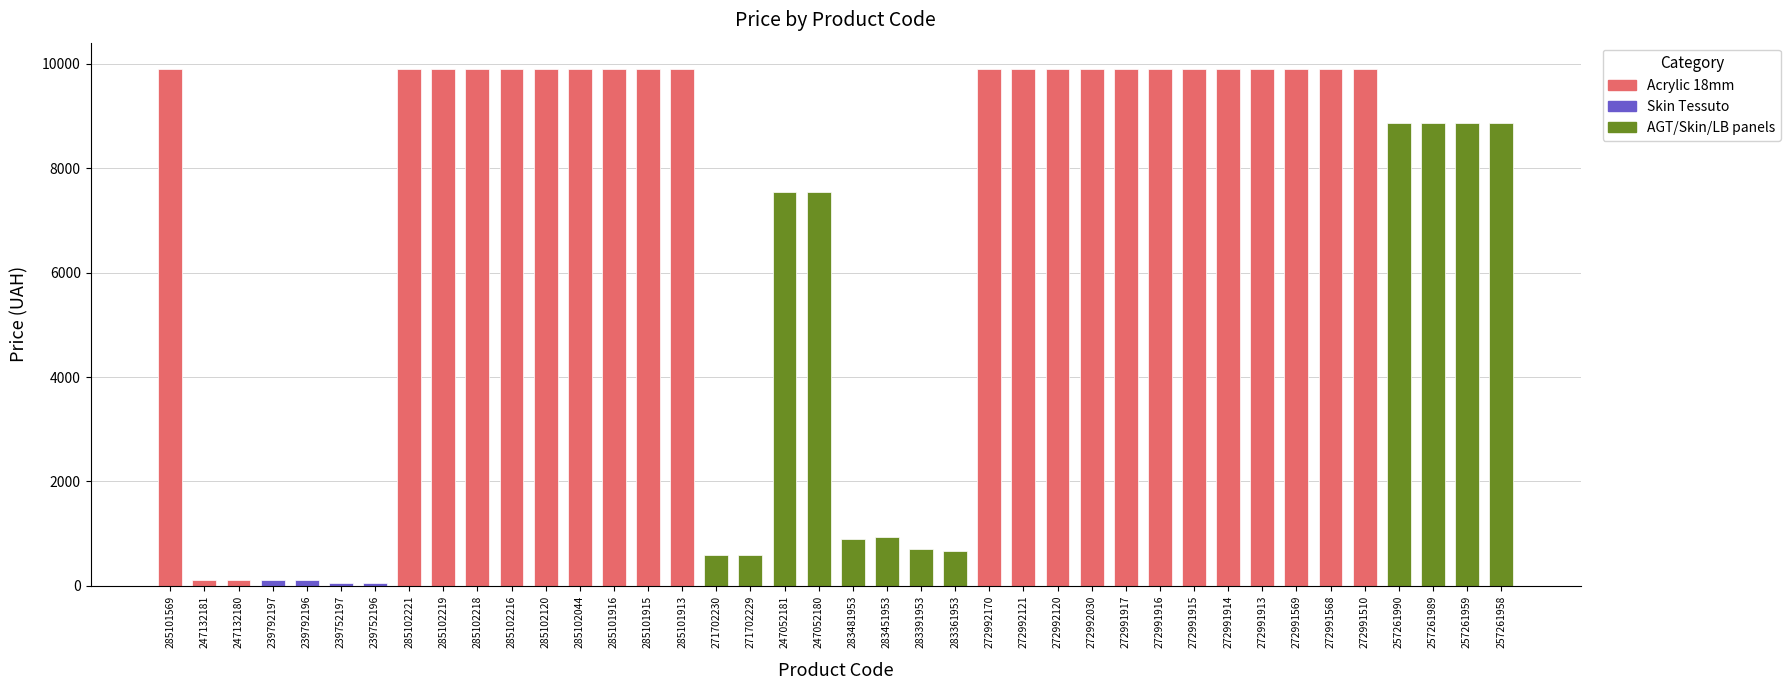

Approximately how many times larger is the value at 272991568 compared to 283481953?

11.0